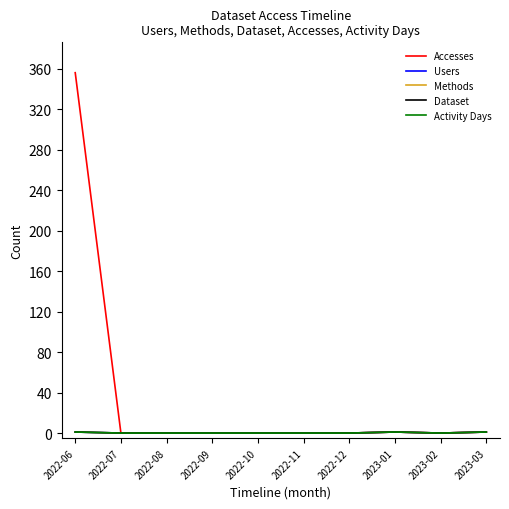

Is the value of Methods at 2022-10 greater than the value of Activity Days at 2023-03?

No